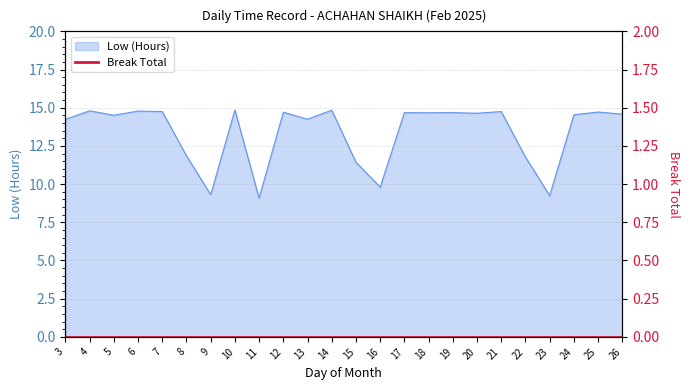

What is the difference between the maximum and second lowest values?

5.6